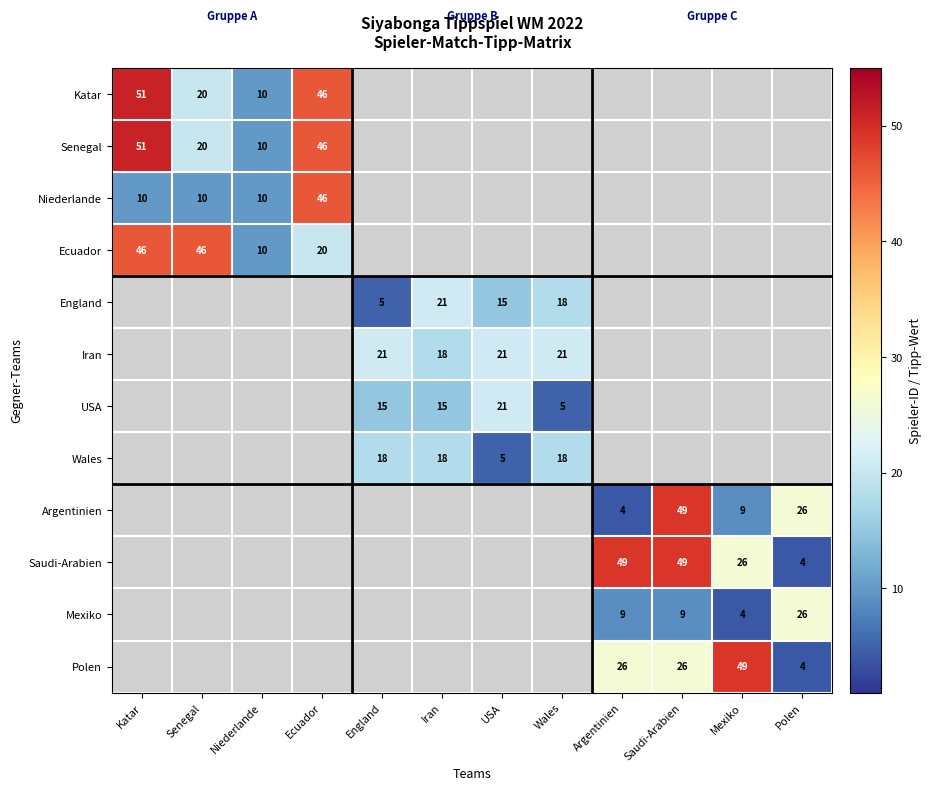

Is it true that Wales equals 7 at USA?

False